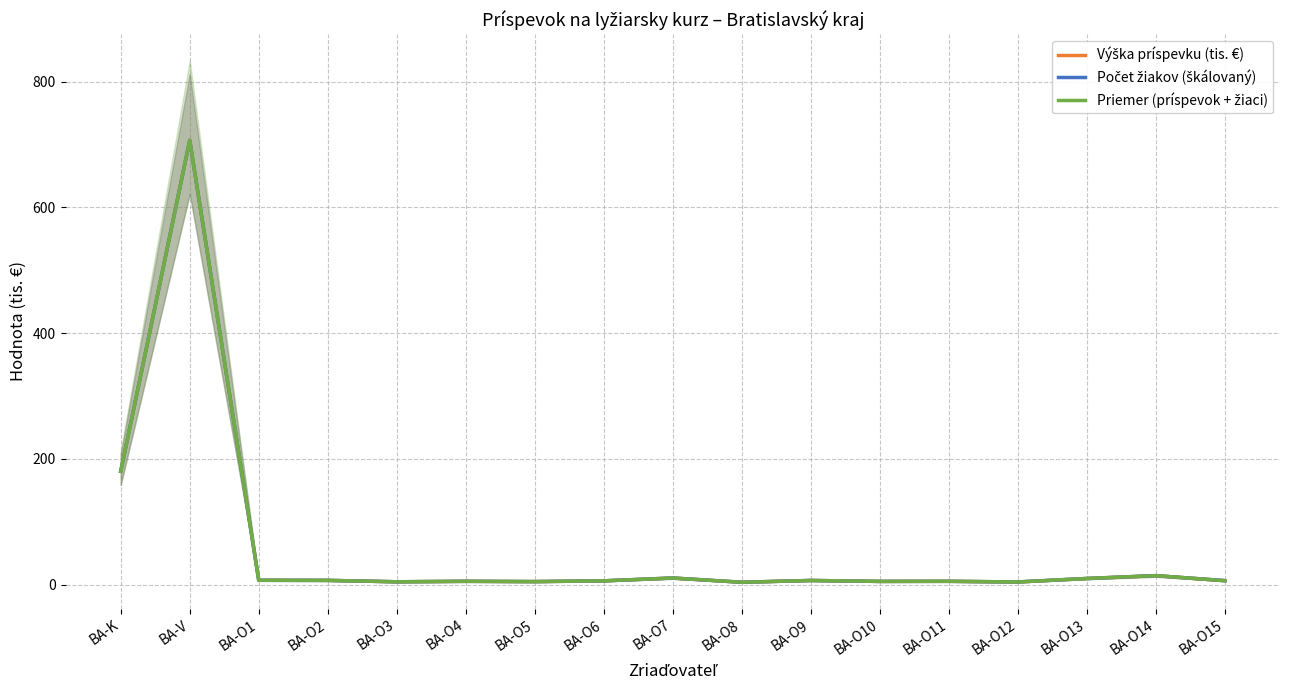

What is the value of the Výška príspevku (tis. €) point at the 1st from the left?

180.3